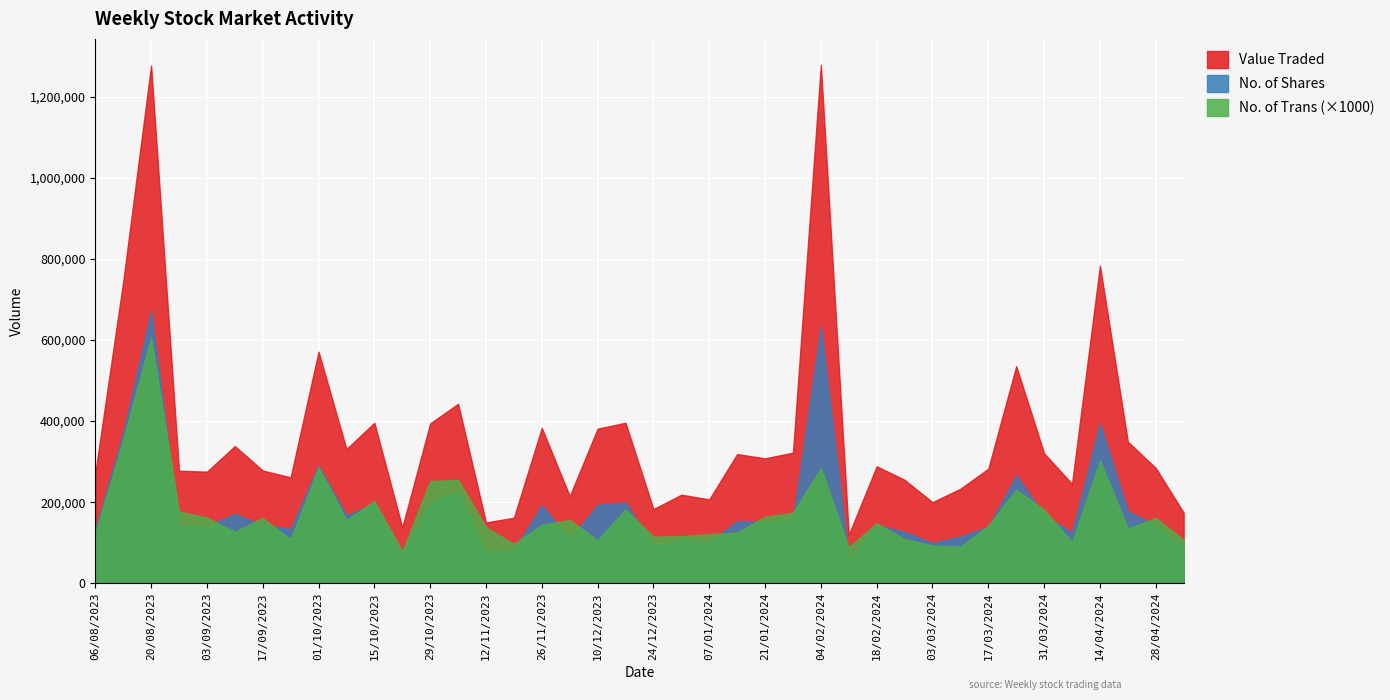

What is the average value of the Value Traded series?

364827